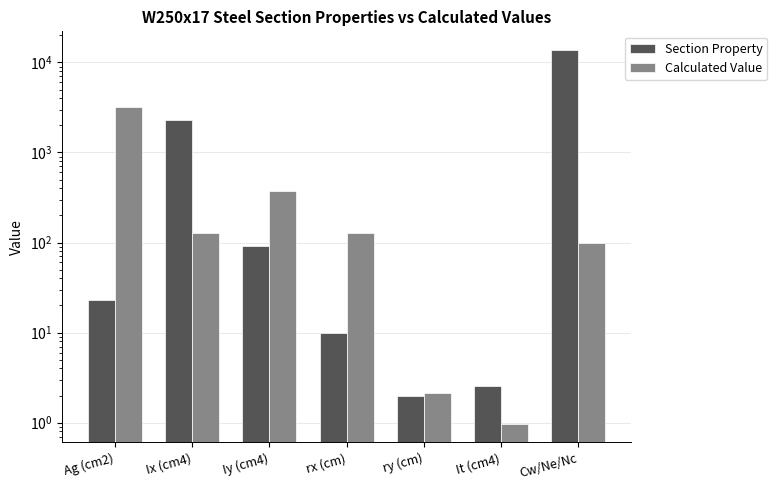

How many categories are shown in the chart?

7